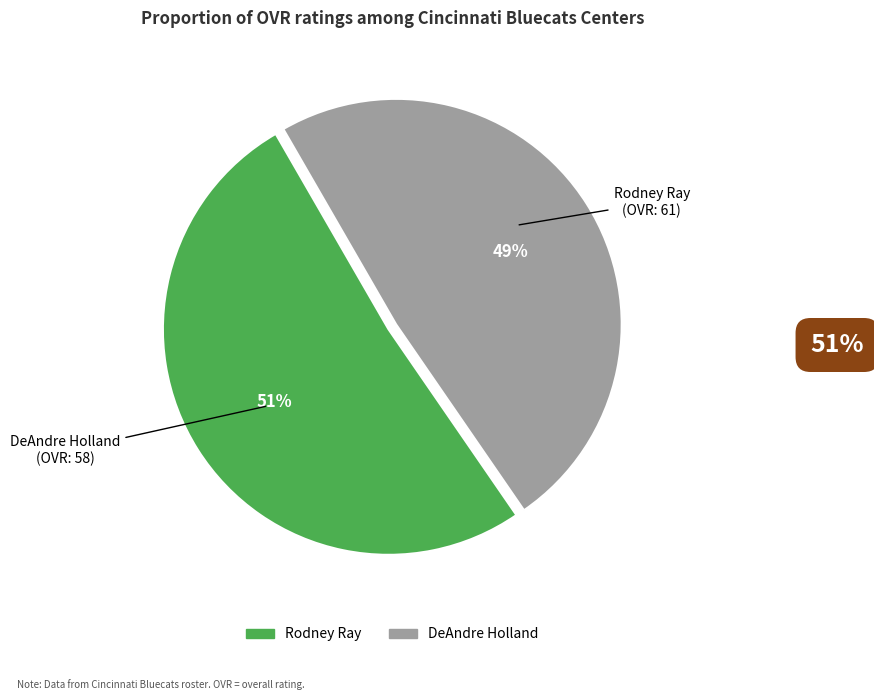

True or false: Rodney Ray accounts for 64% of the total.

False